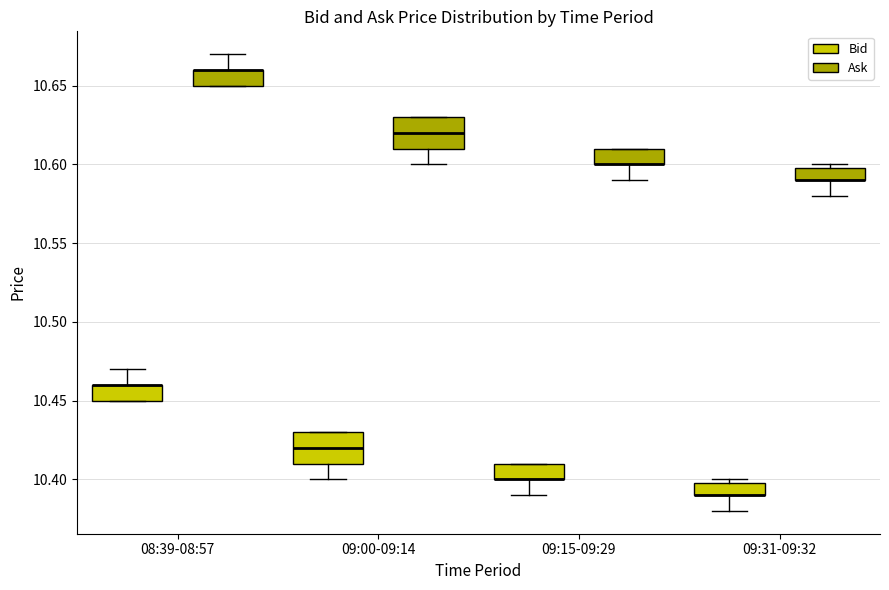

Where does the lower whisker of the box for 09:00-09:14 (Ask) end on the y-axis? The values are not printed on the chart, so give them approximately, as read against the axis.

10.60